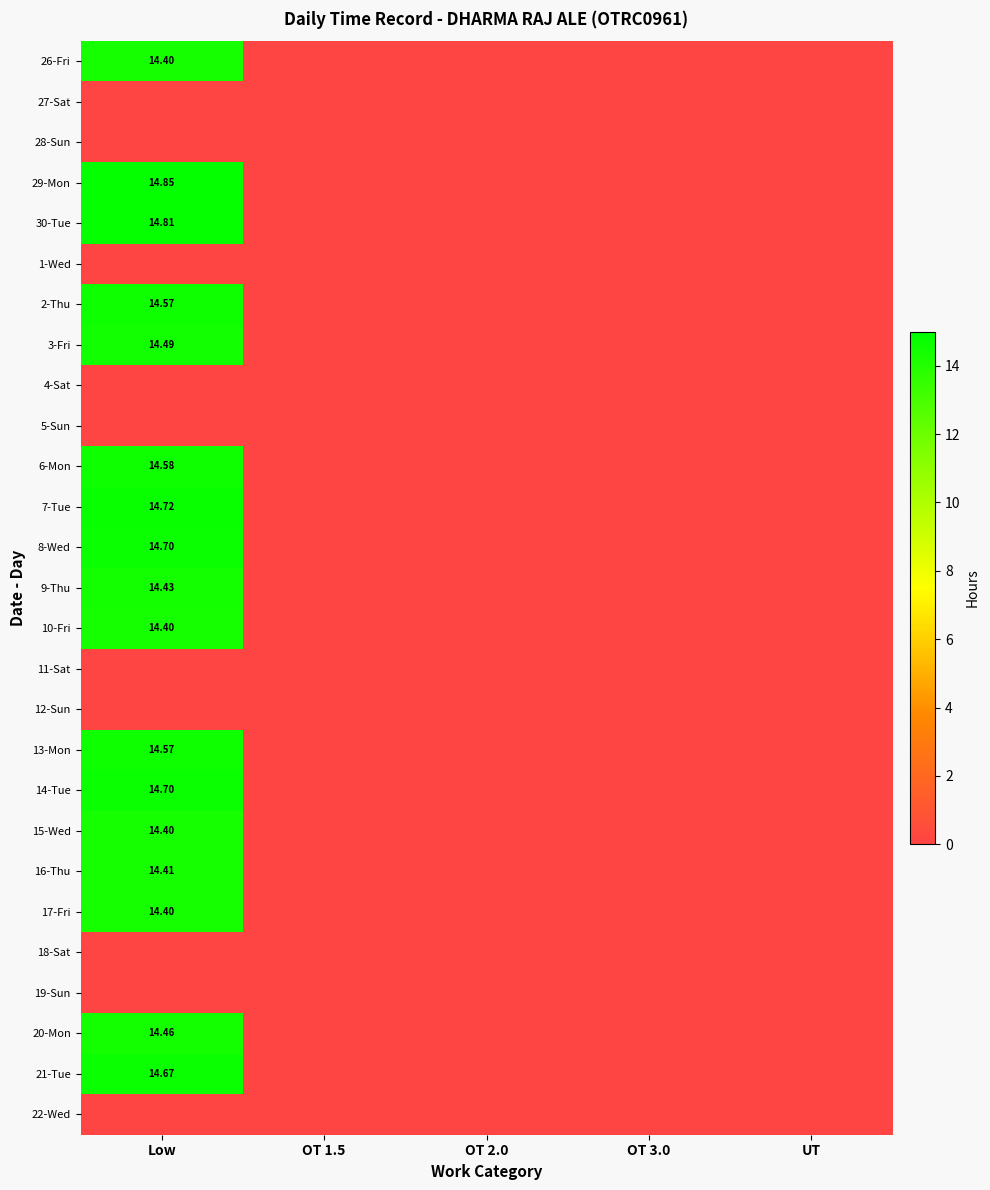

Which category has the lowest value in the 20-Mon series?

OT 1.5